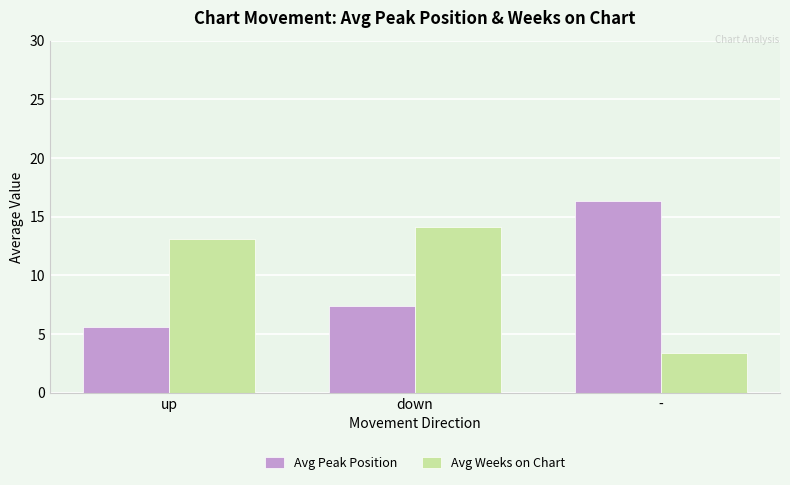

Which series changed the most between down and -?

Avg Weeks on Chart